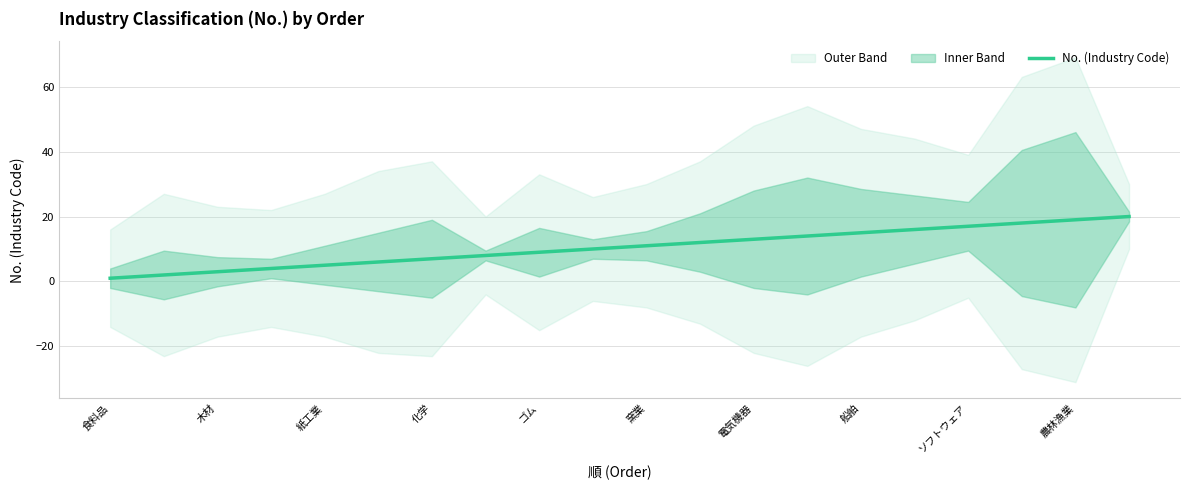

True or false: the data has more than 2 interior local peaks.

False